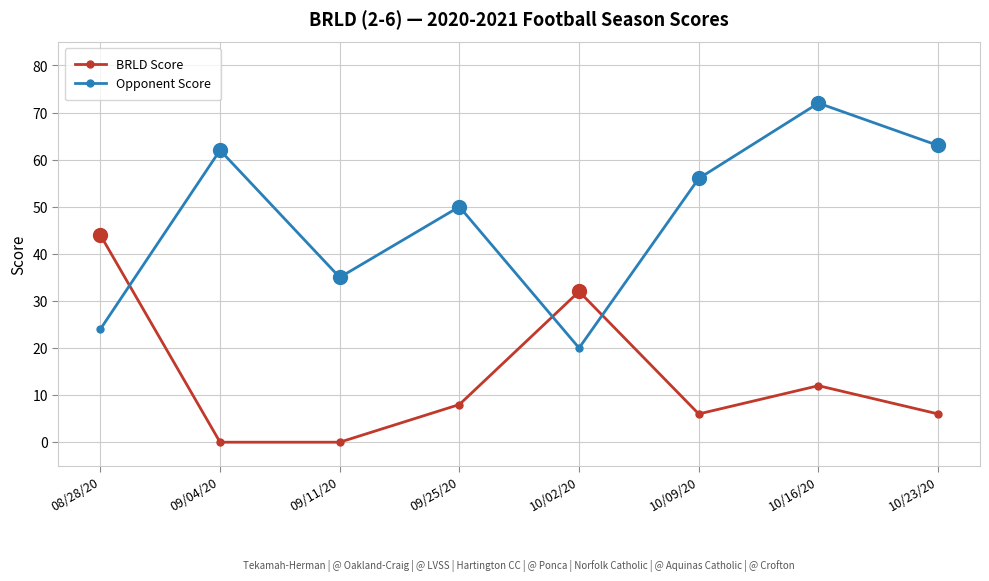

At which label is Opponent Score closest to 46?

09/25/20